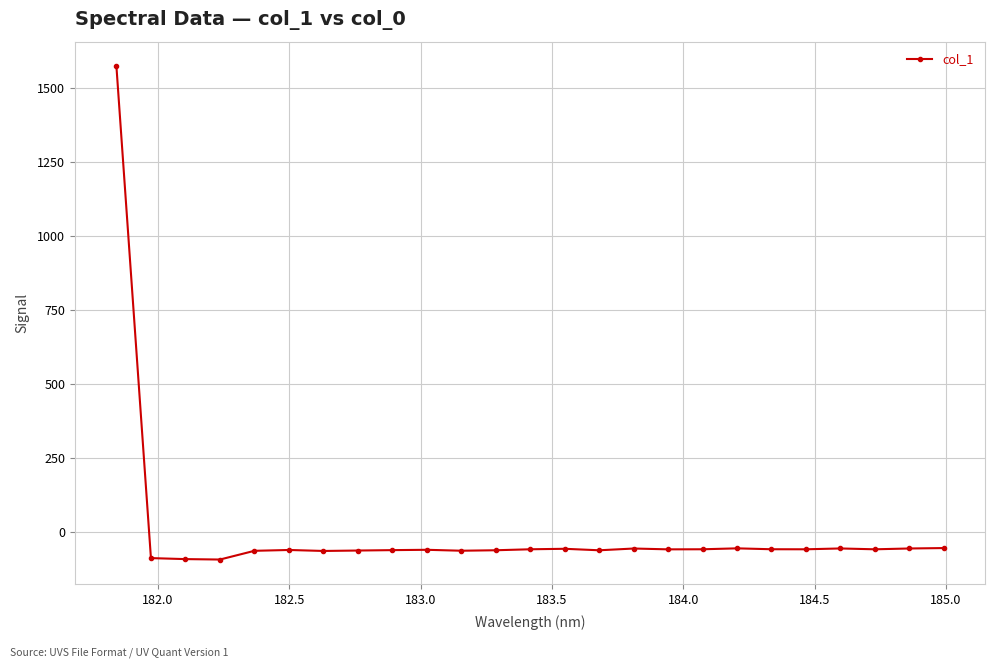

What is the value of the 10th point from the left?

-58.9